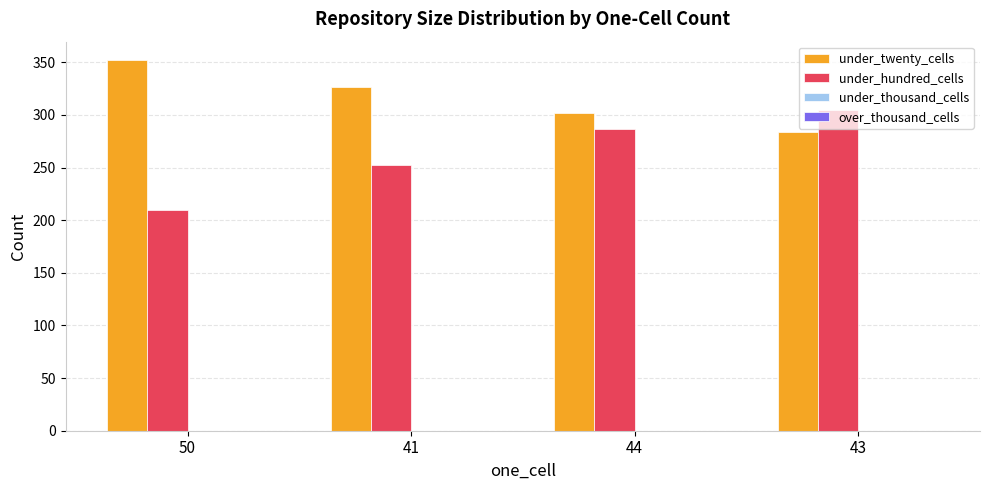

What is the maximum value for under_hundred_cells?

305